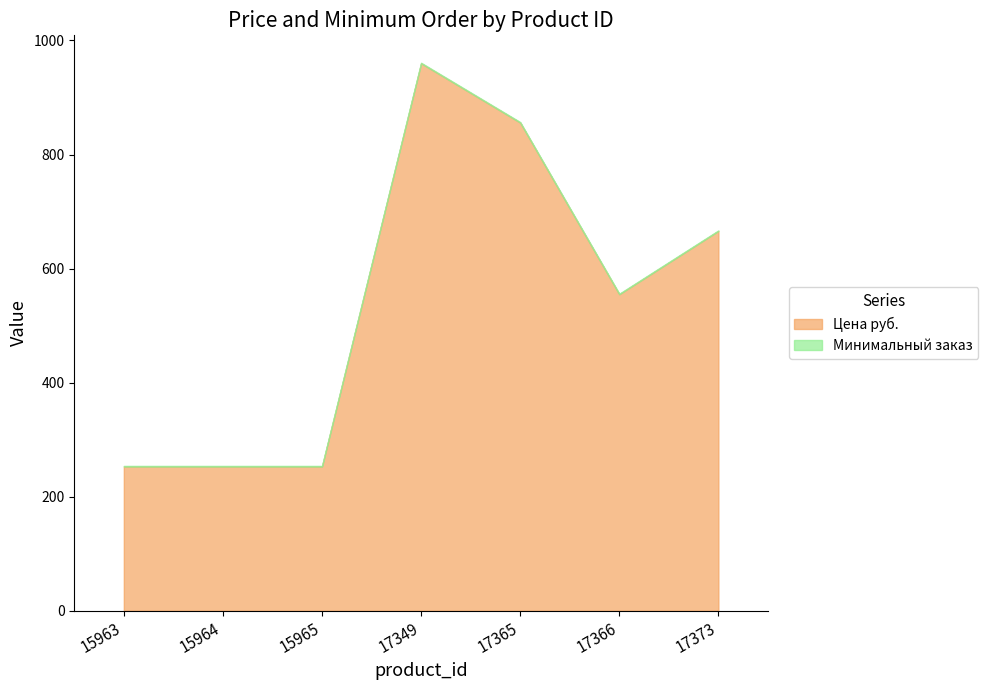

True or false: Минимальный заказ has more than 2 points higher than both neighbors.

False